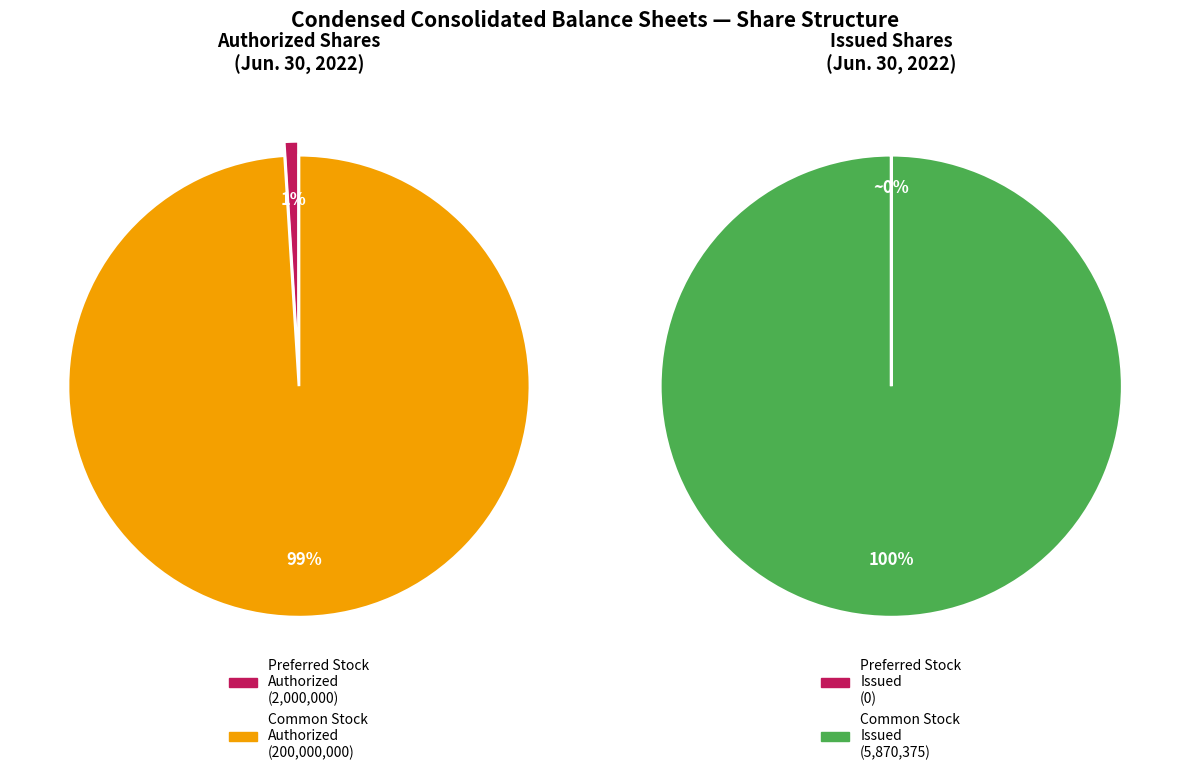

Which slice is the largest?

Common stock, shares authorized